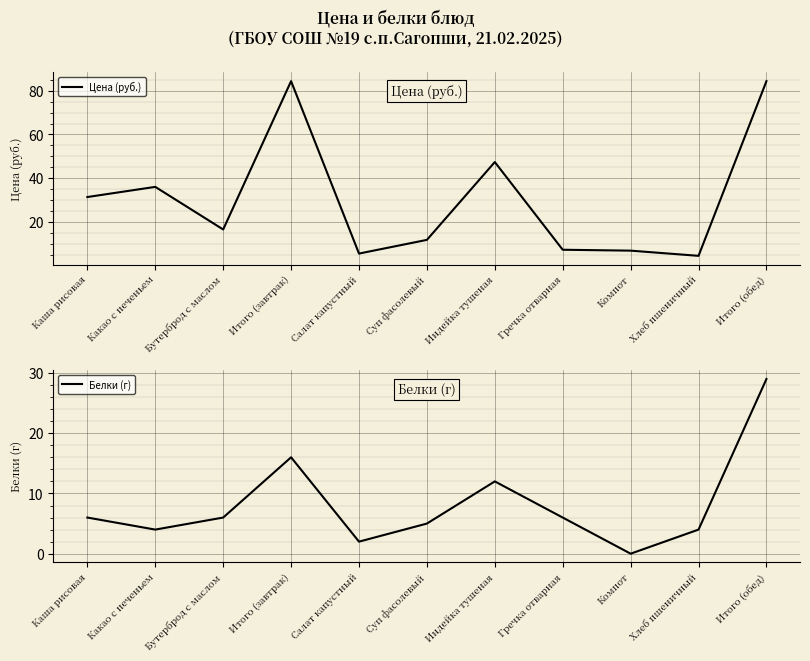

True or false: Белки (г) has more than 1 points higher than both neighbors.

True